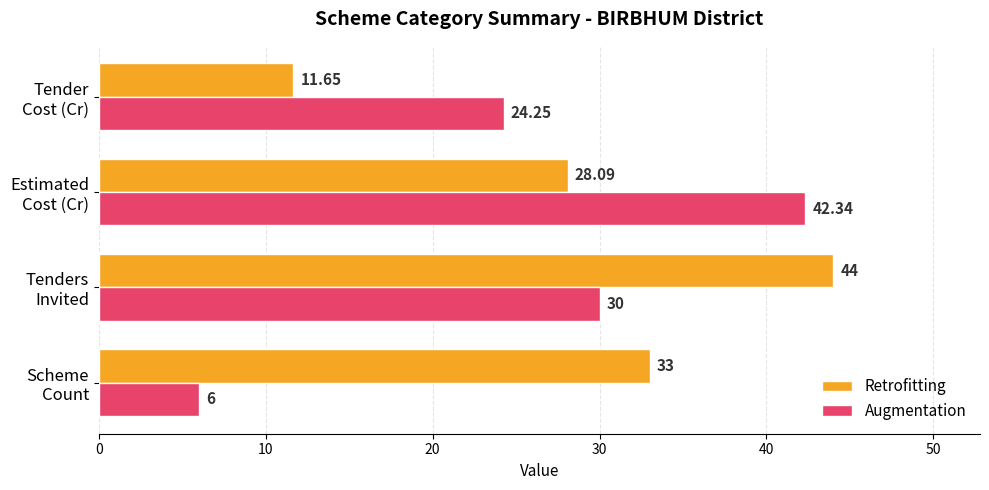

List the series in order of their overall mean, lowest first.

Augmentation, Retrofitting